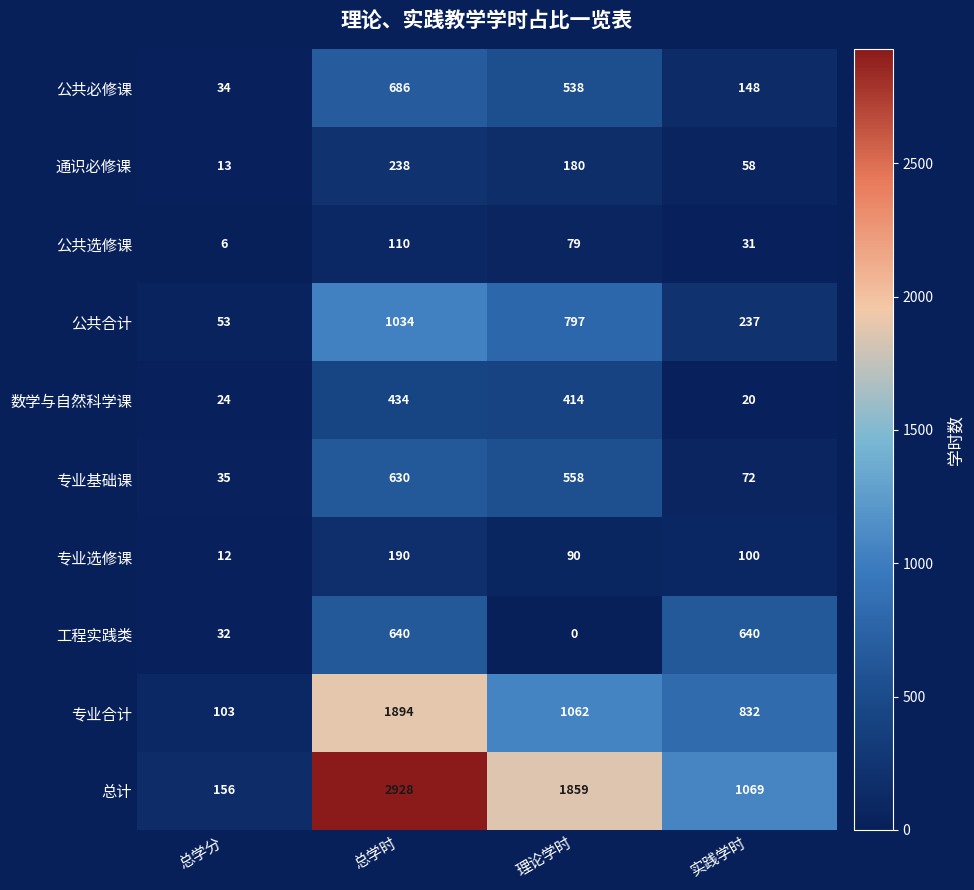

At which category is the sum across all series the highest?

总学时